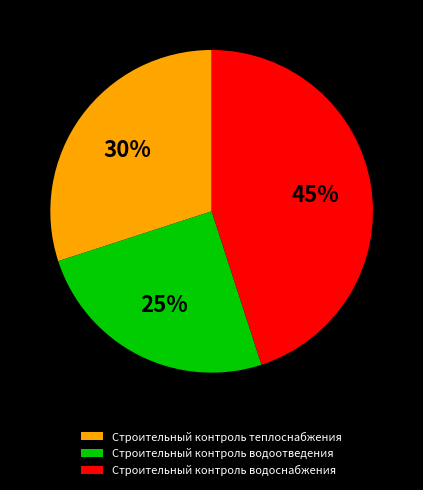

Between Строительный контроль теплоснабжения and Строительный контроль водоотведения, which is larger?

Строительный контроль теплоснабжения